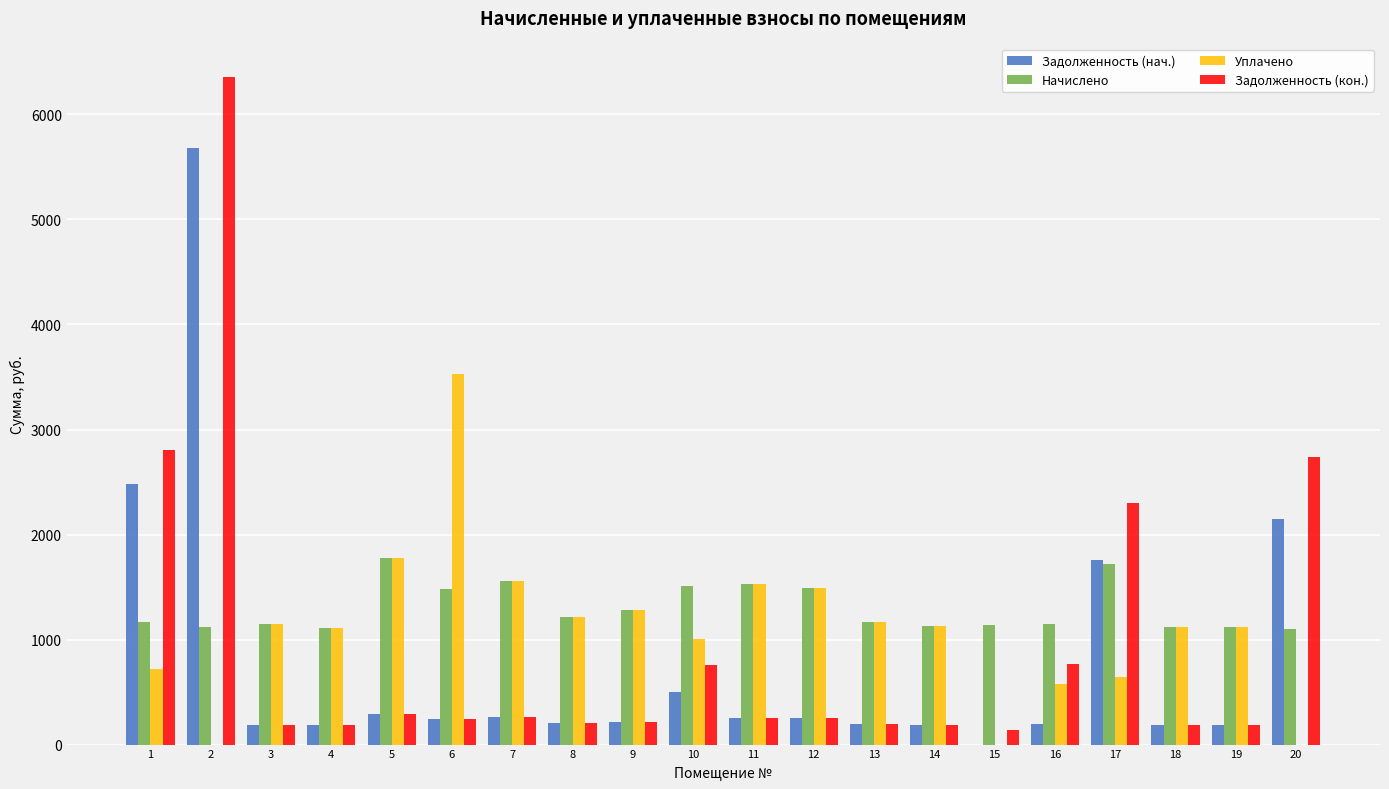

What is the total value across all series at 12?

3487.7